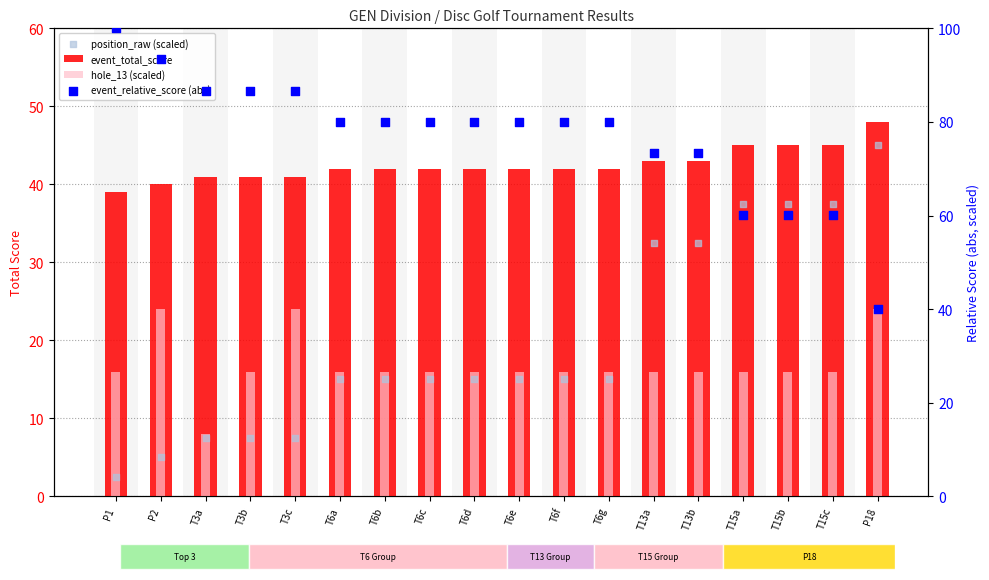

Which series has the widest spread of Y values?

event_relative_score (abs)